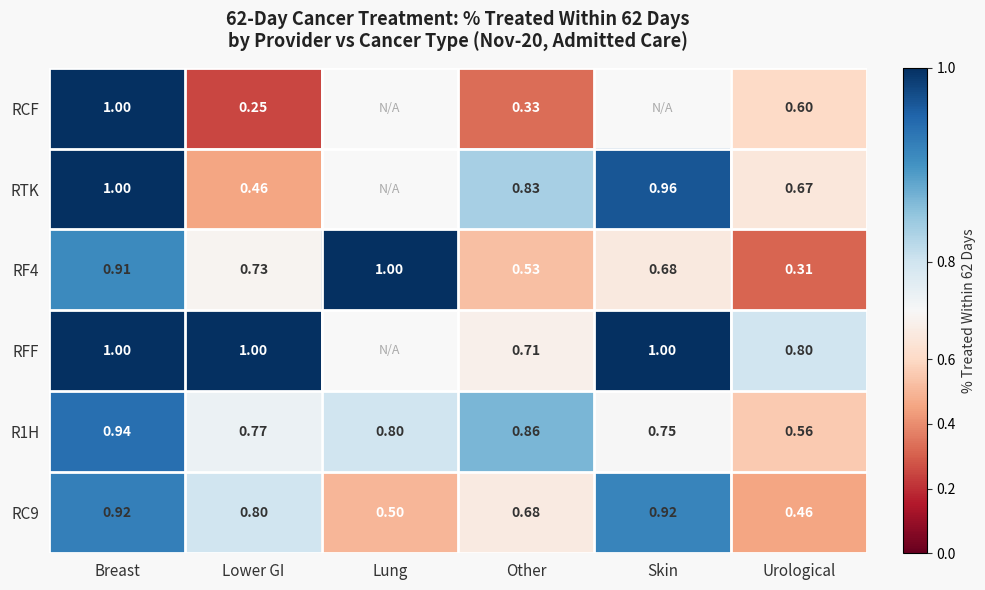

Rank the categories by RF4 value from lowest to highest.

Urological, Other, Skin, Lower GI, Breast, Lung